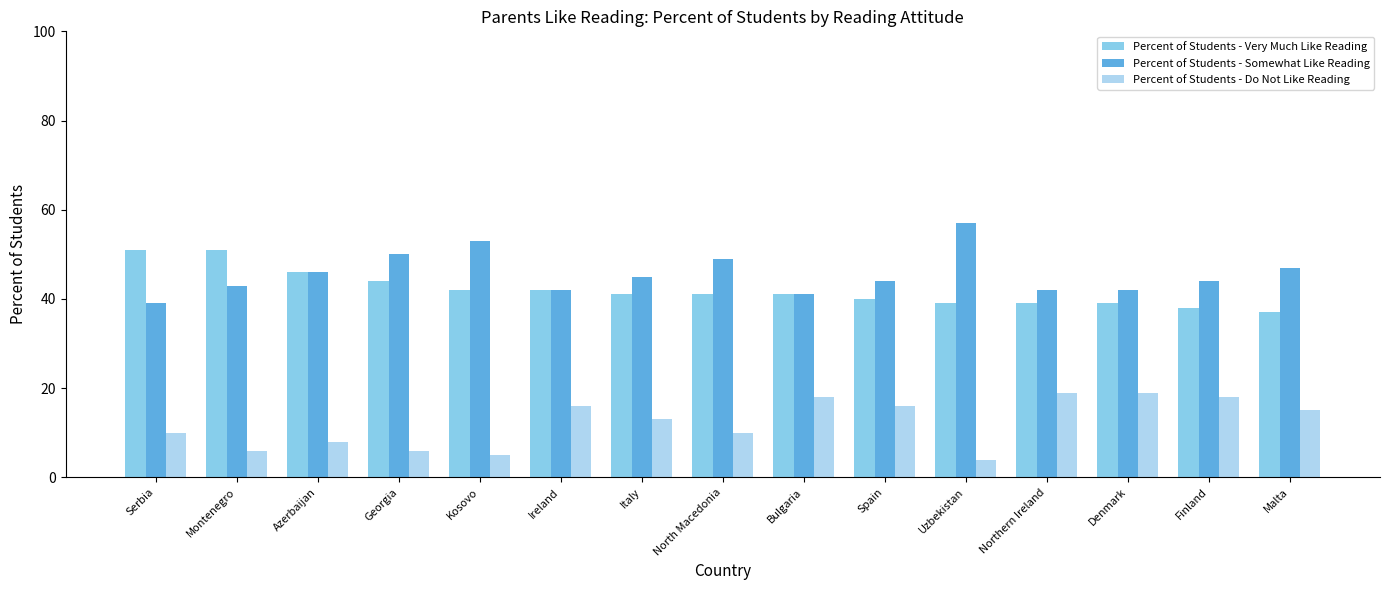

How many data points does each series have?

15